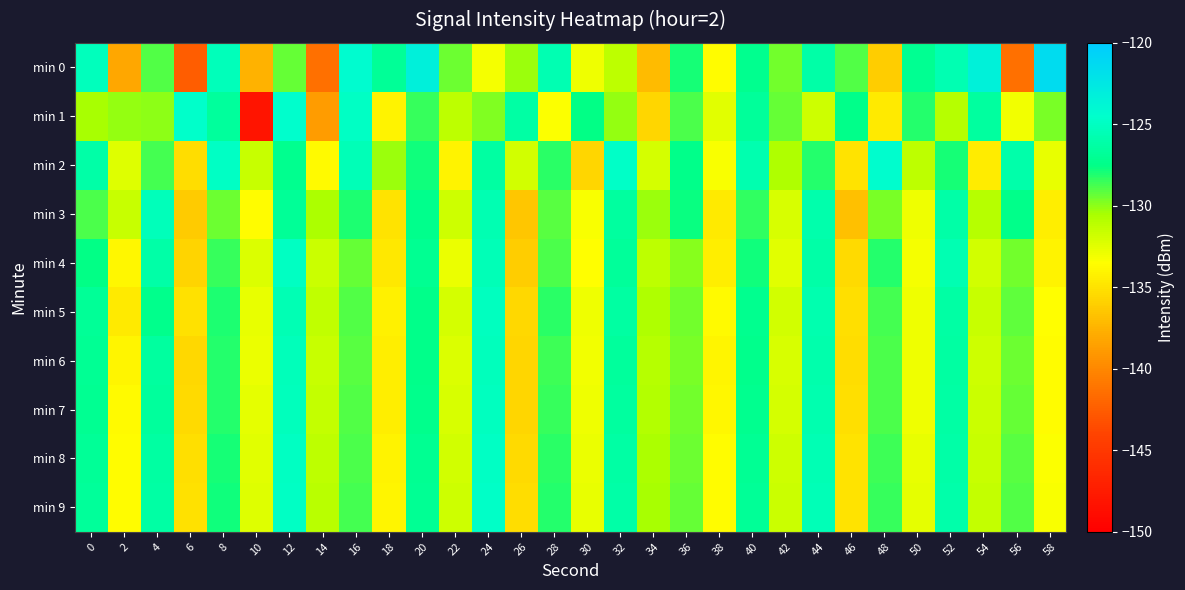

What is the spread (max minus min) of values at 6?

17.8